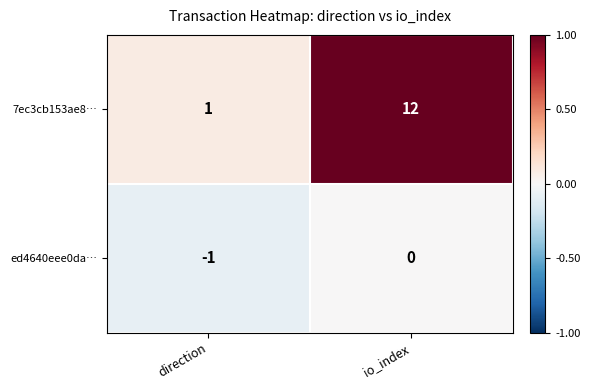

How many distinct data groups are displayed?

2